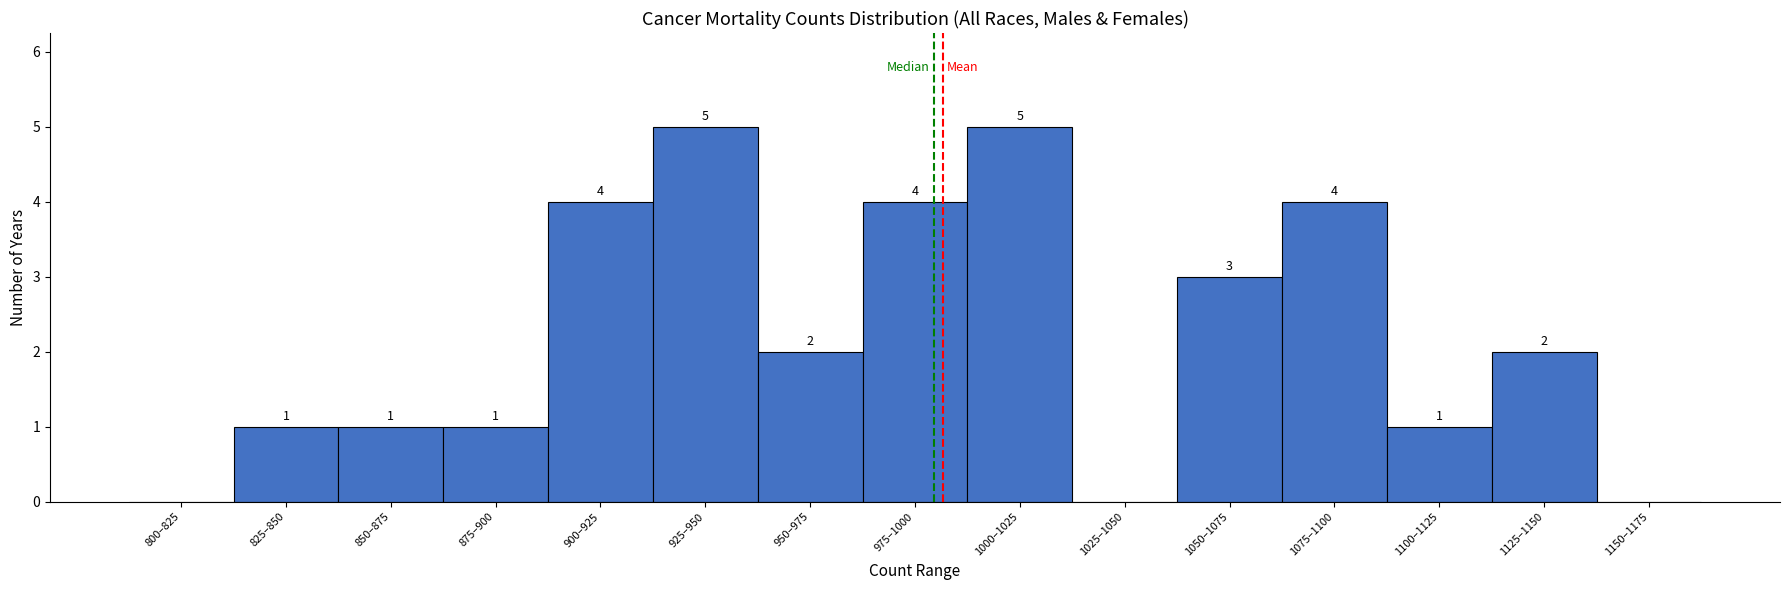

Reading left to right, list all the values displayed in this chart.

800–825=0	825–850=1	850–875=1	875–900=1	900–925=4	925–950=5	950–975=2	975–1000=4	1000–1025=5	1025–1050=0	1050–1075=3	1075–1100=4	1100–1125=1	1125–1150=2	1150–1175=0